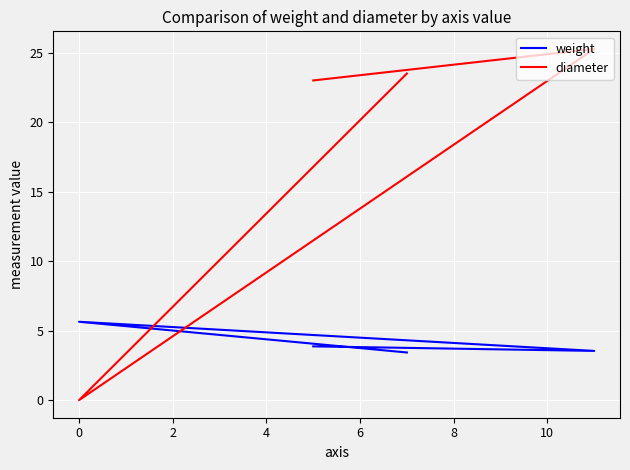

Reading left to right, list all the values displayed in this chart.

weight: 3.4	5.6	3.5	3.9
diameter: 23.5	0.0	25.3	23.0